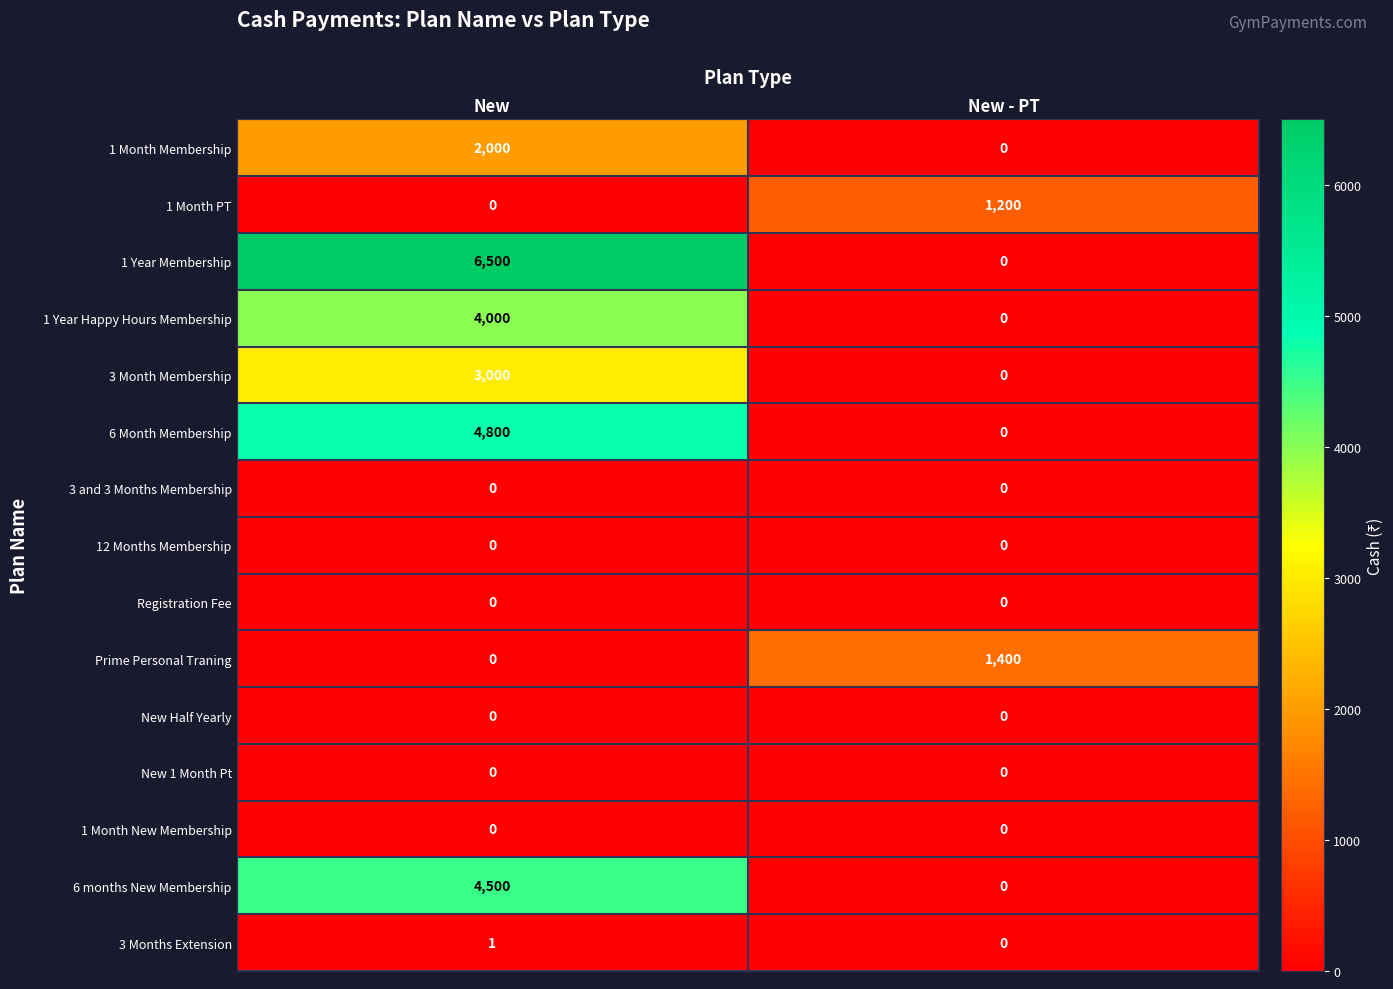

What is the sum of all 3 Month Membership values?

3000